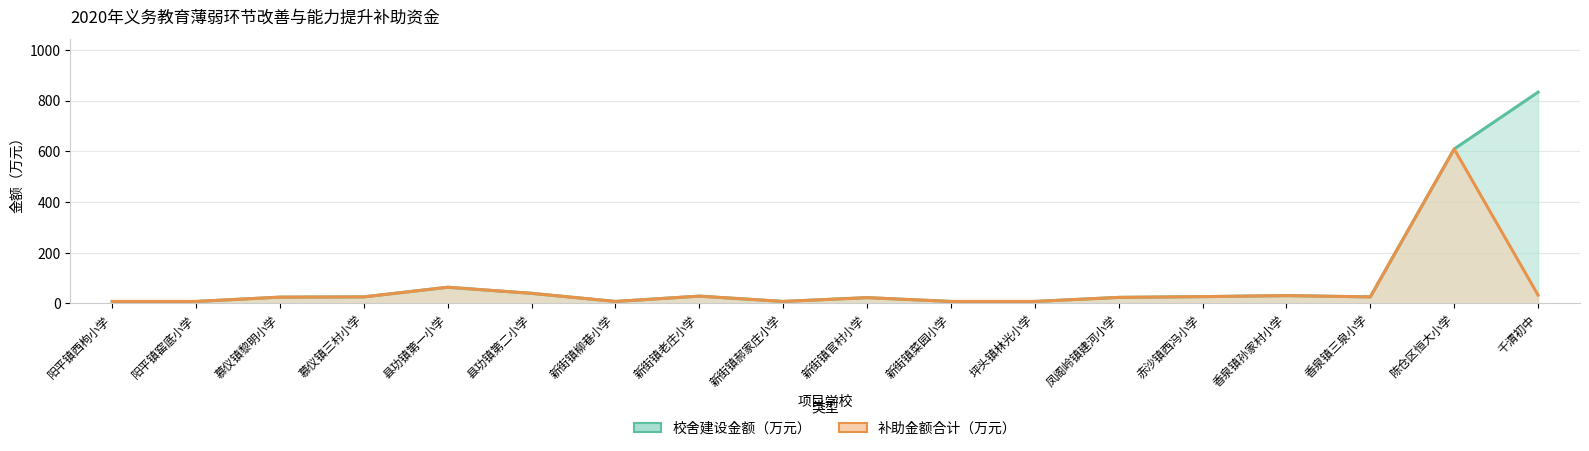

Count the number of data series in this chart.

2